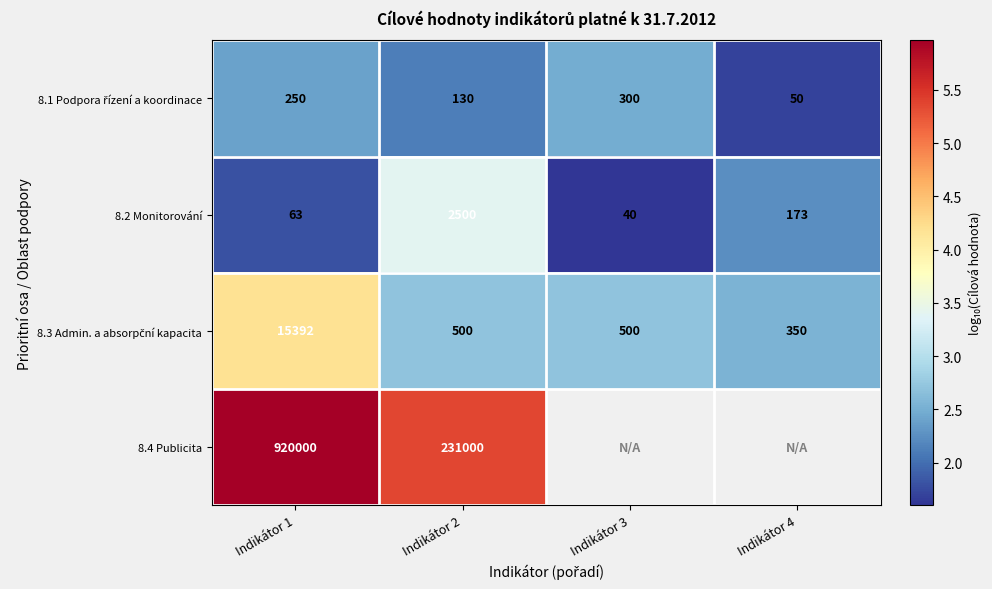

At how many categories does at least one series exceed 5?

2